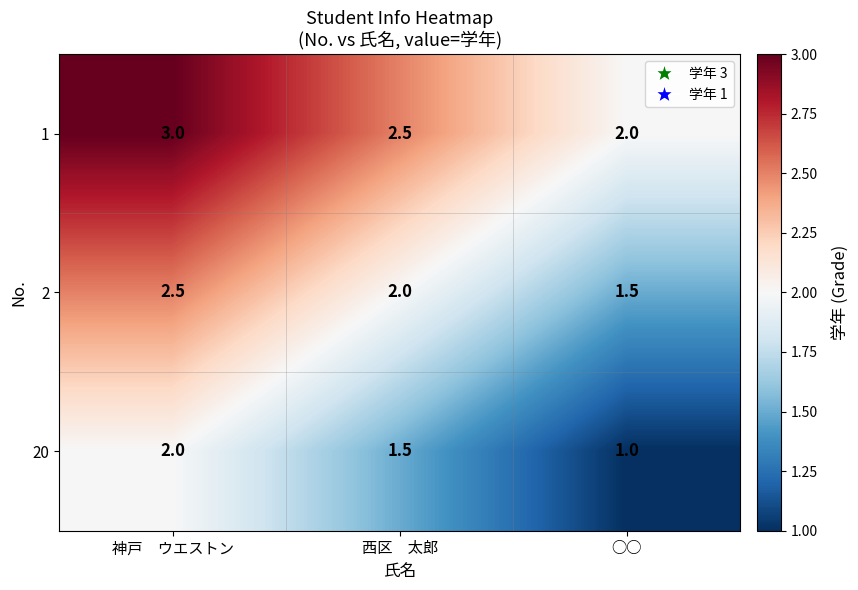

What is the maximum value shown in the chart?

3.0